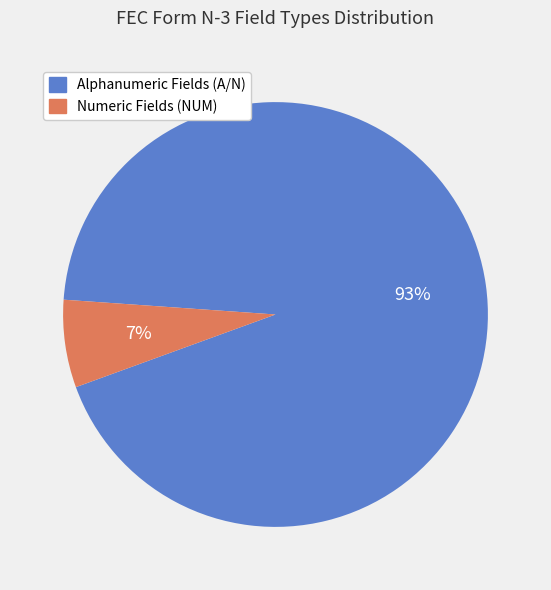

The Numeric Fields (NUM) slice represents 21% of the pie. True or false?

False